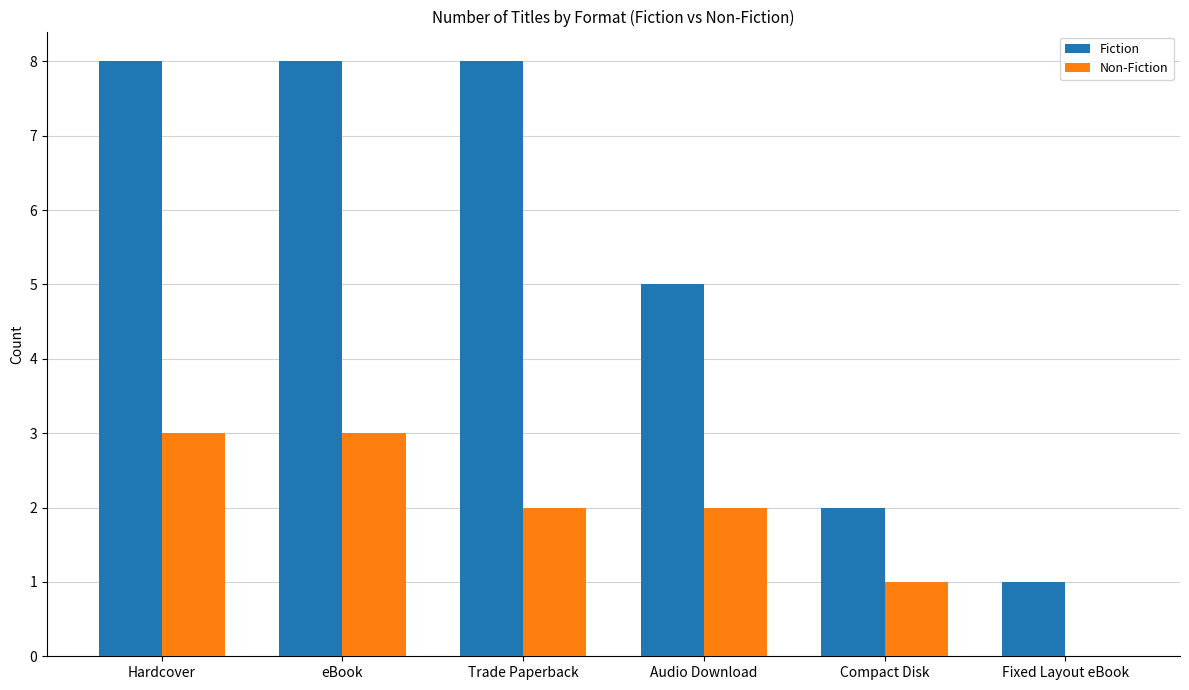

Count the number of data series in this chart.

2